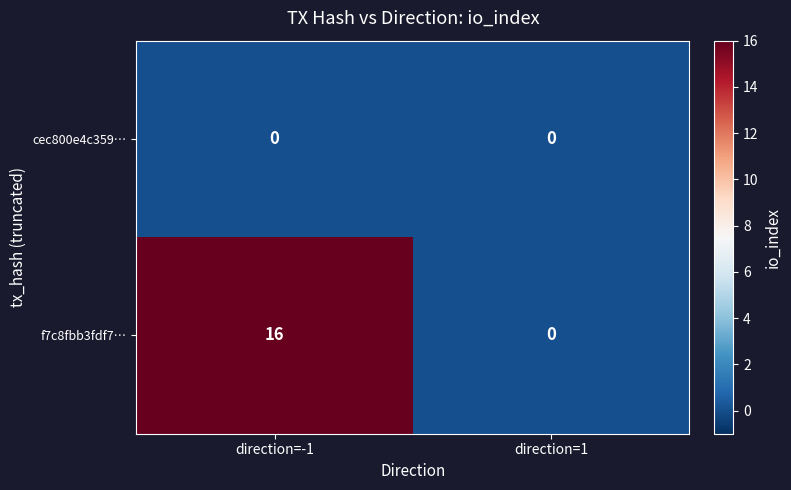

What is the sum of all f7c8fbb3fdf7… values?

16